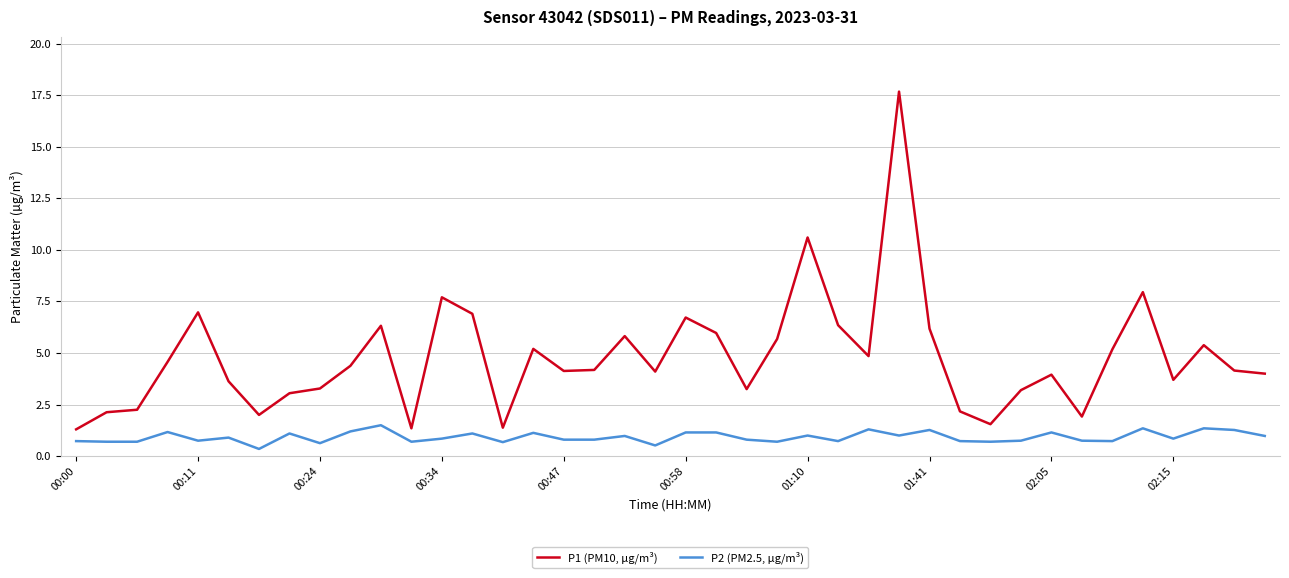

What is the lowest value of the P1 (PM10, µg/m³) series?

1.3